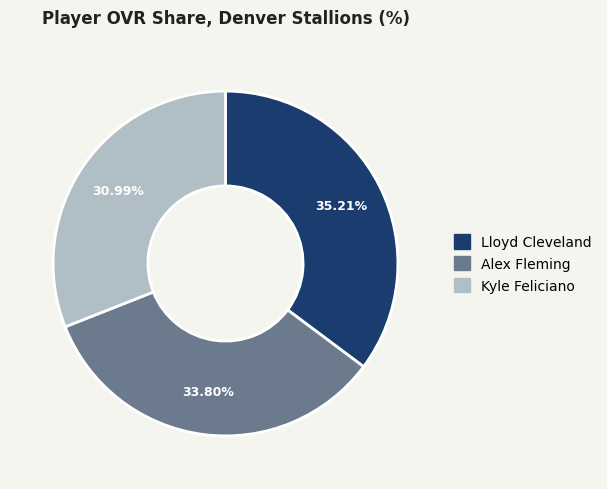

To the nearest percent, what portion does Kyle Feliciano represent?

31%